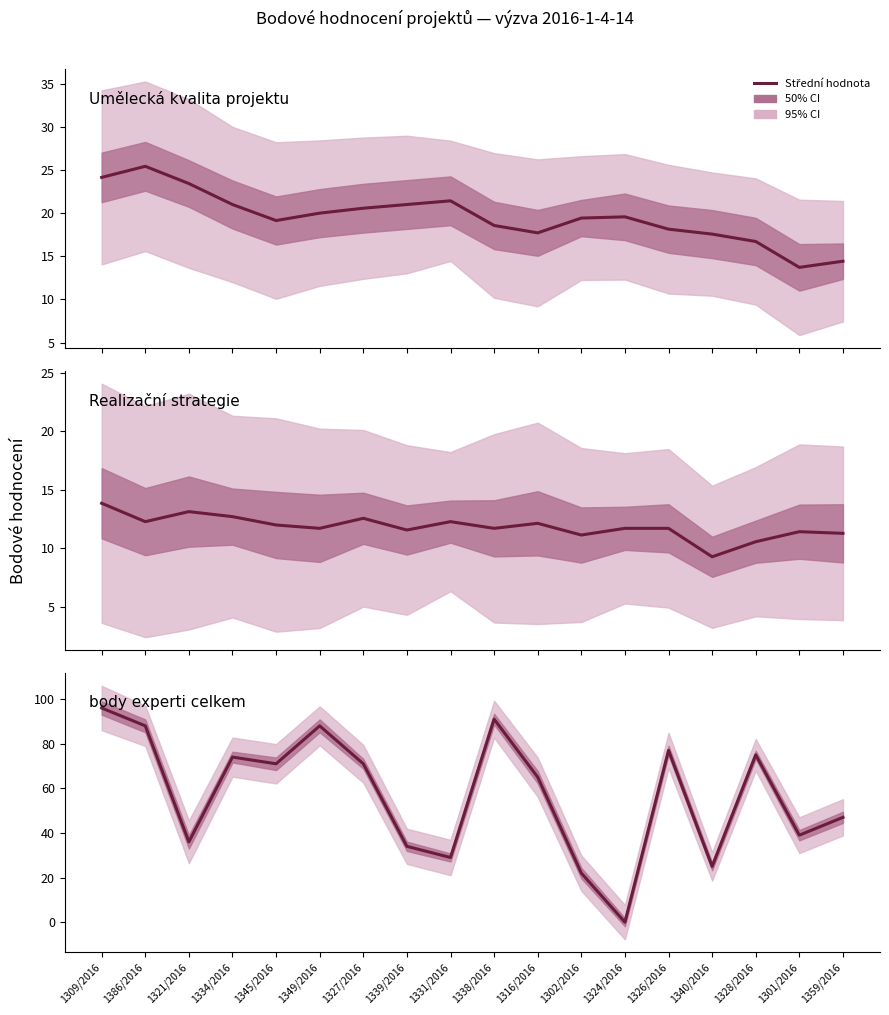

What is the label of the 5th point from the left?

1345/2016